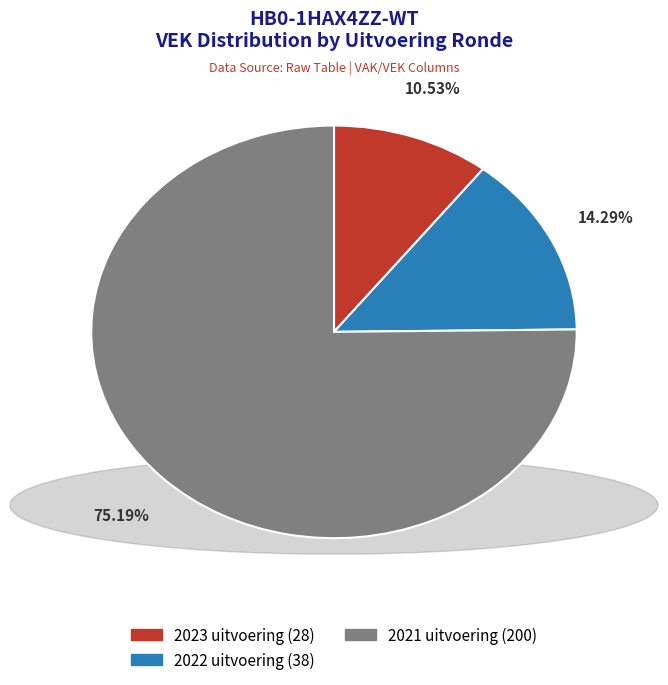

Which category has the smallest portion of the pie?

2023 uitvoering